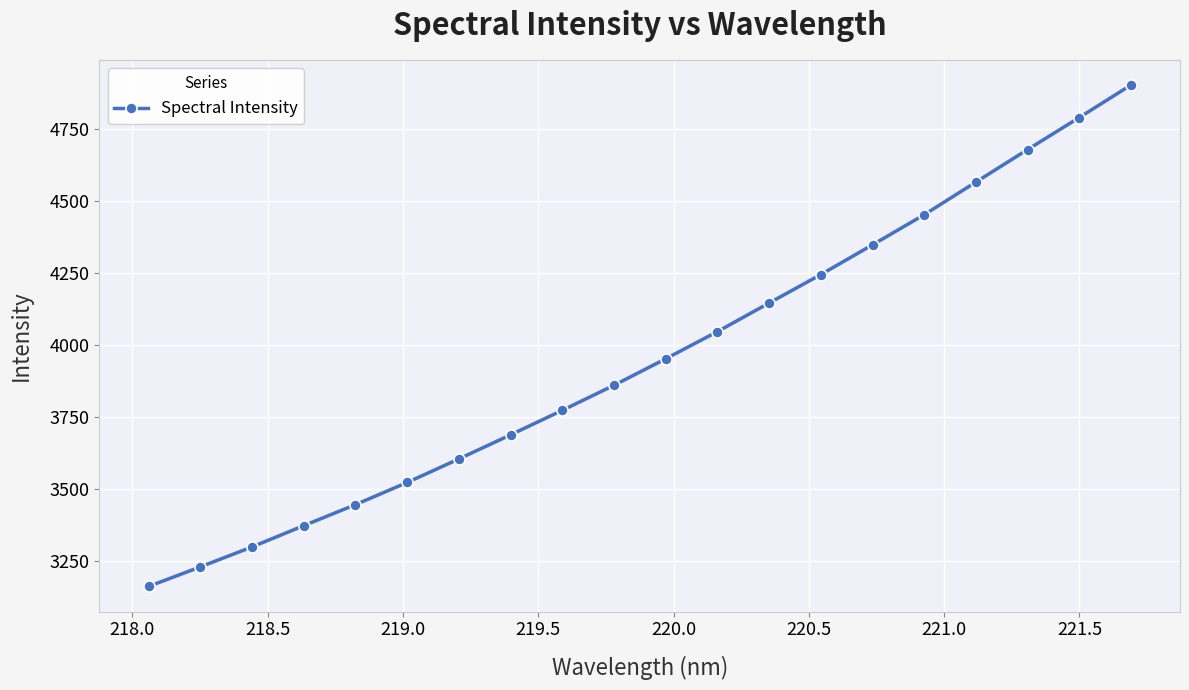

What is the difference between the maximum and minimum values?

1740.7